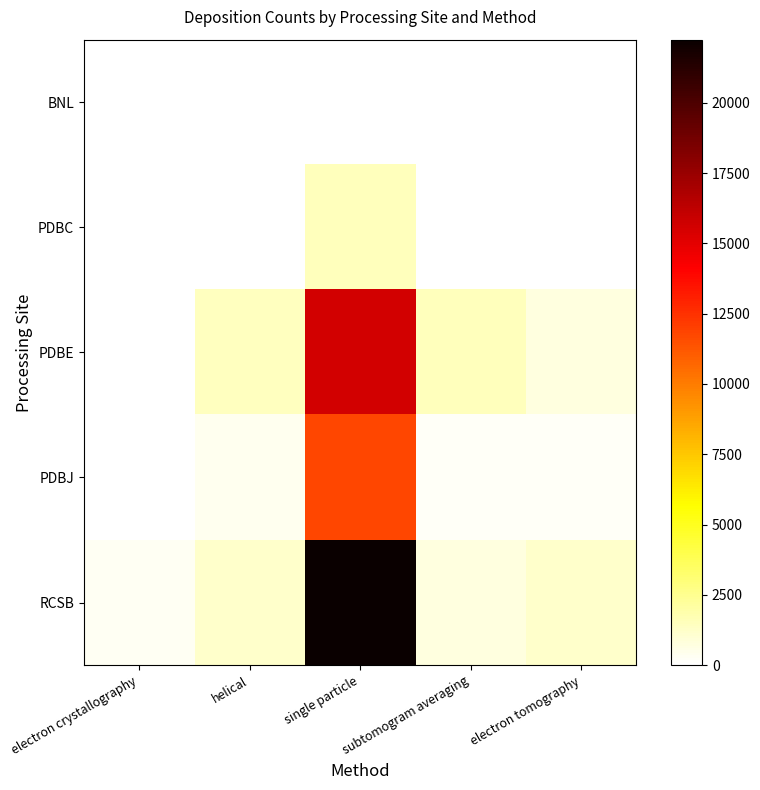

Which series changed the most between helical and subtomogram averaging?

RCSB